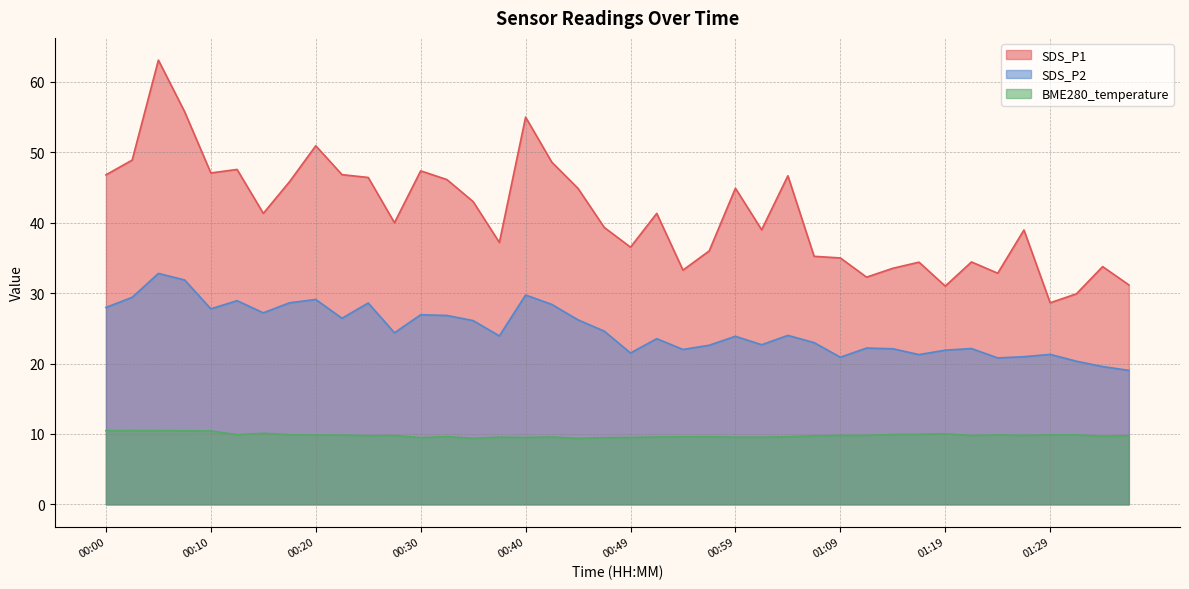

True or false: BME280_temperature has more than 1 points higher than both neighbors.

True